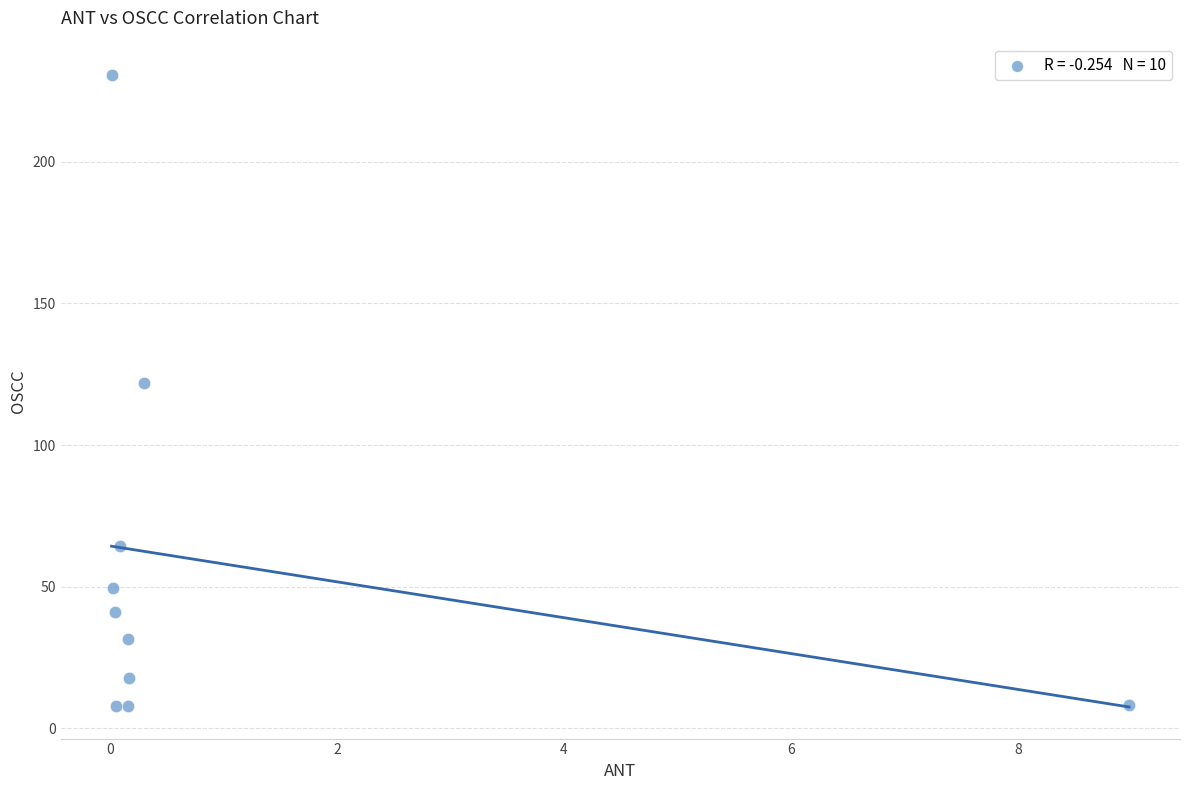

What is the range of Y values (max minus min)?

223.0